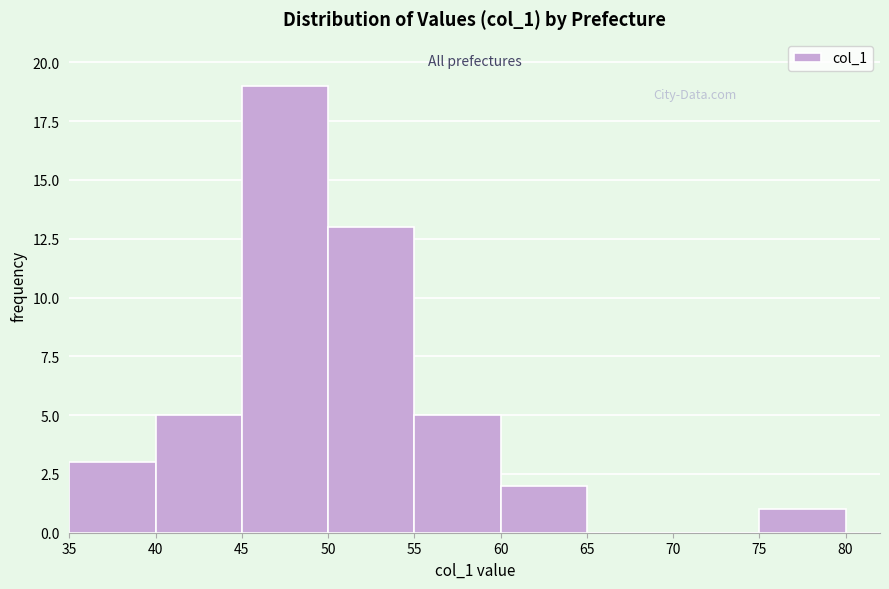

Which range on the x-axis has the tallest bar?

45 to 50